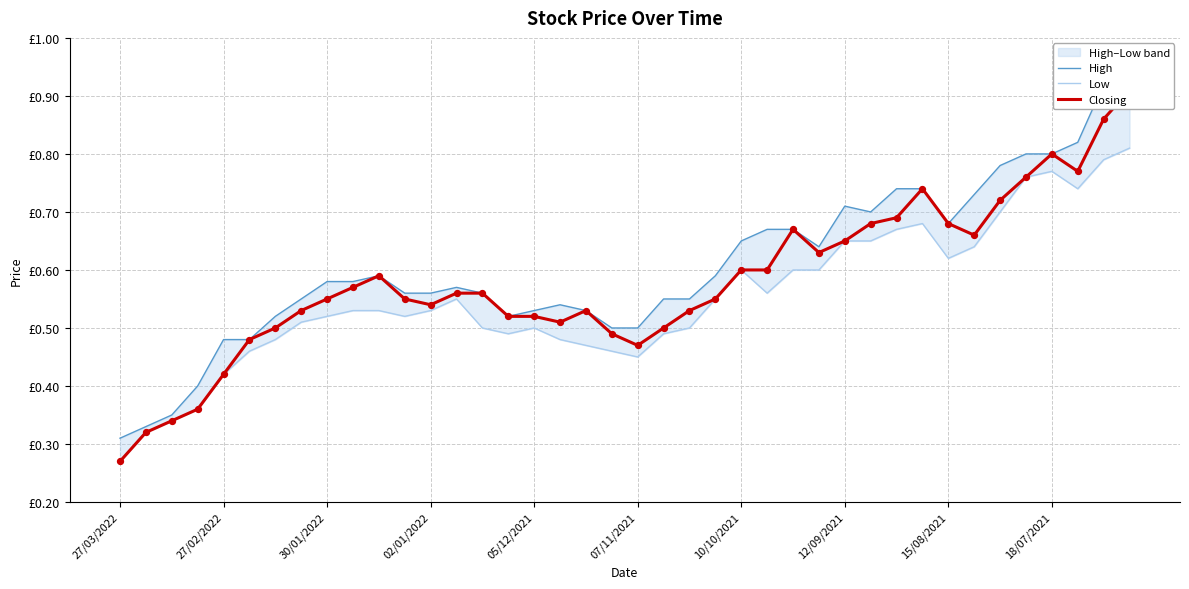

Is the value of High at 19 greater than the value of Low at 25?

No